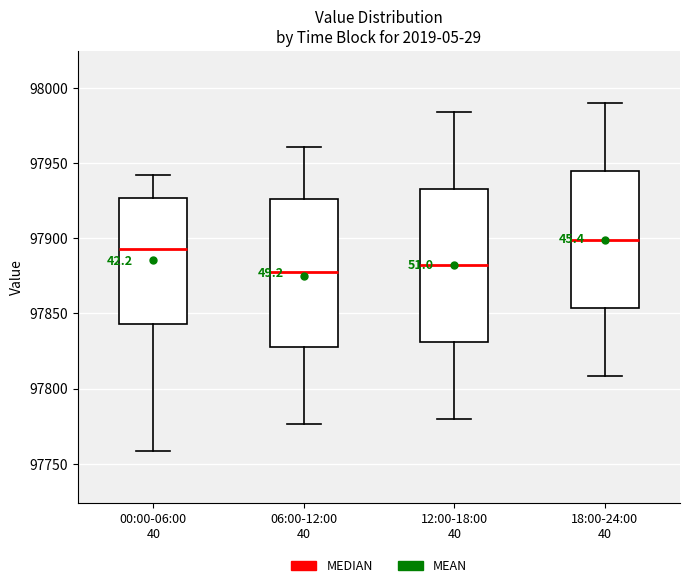

Reading left to right, read every box against the y-axis: the position of its median line, the range the box covers, and the ends of its whiskers. The values are not printed on the chart, so give them approximately, as read against the axis.

00:00-06:00 40: median 97895, box 97845 to 97925, whiskers 97760 to 97940
06:00-12:00 40: median 97880, box 97830 to 97925, whiskers 97775 to 97960
12:00-18:00 40: median 97880, box 97830 to 97935, whiskers 97780 to 97985
18:00-24:00 40: median 97900, box 97855 to 97945, whiskers 97810 to 97990